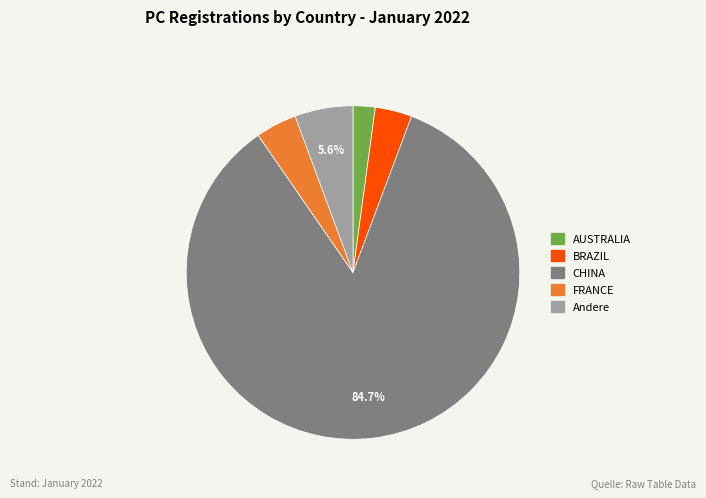

Is there a majority slice in this chart?

Yes